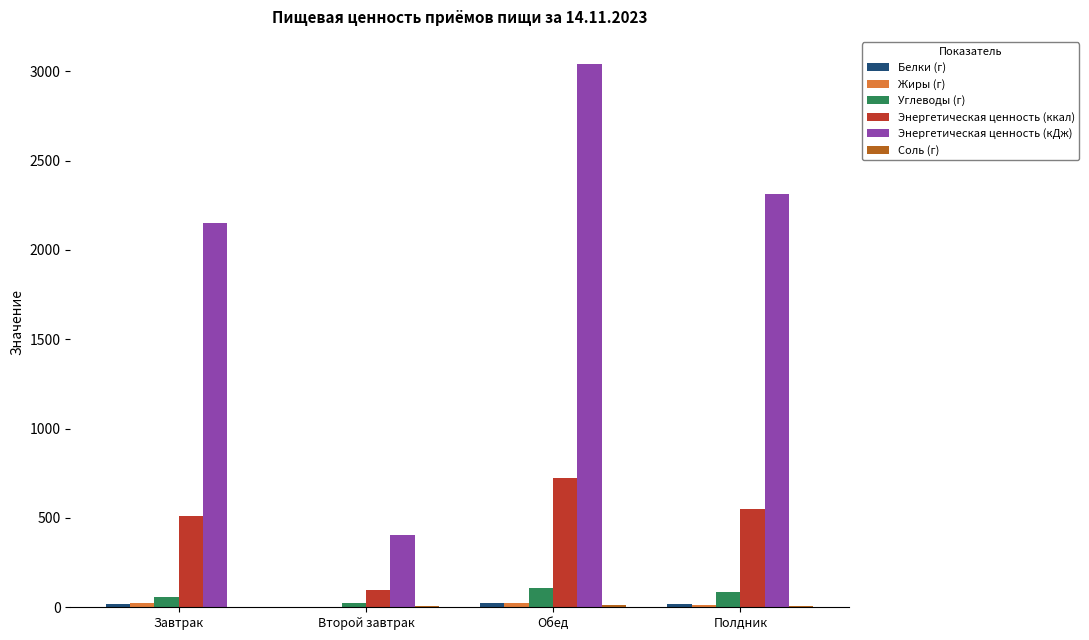

What is the spread (max minus min) of values at Полдник?

2309.6